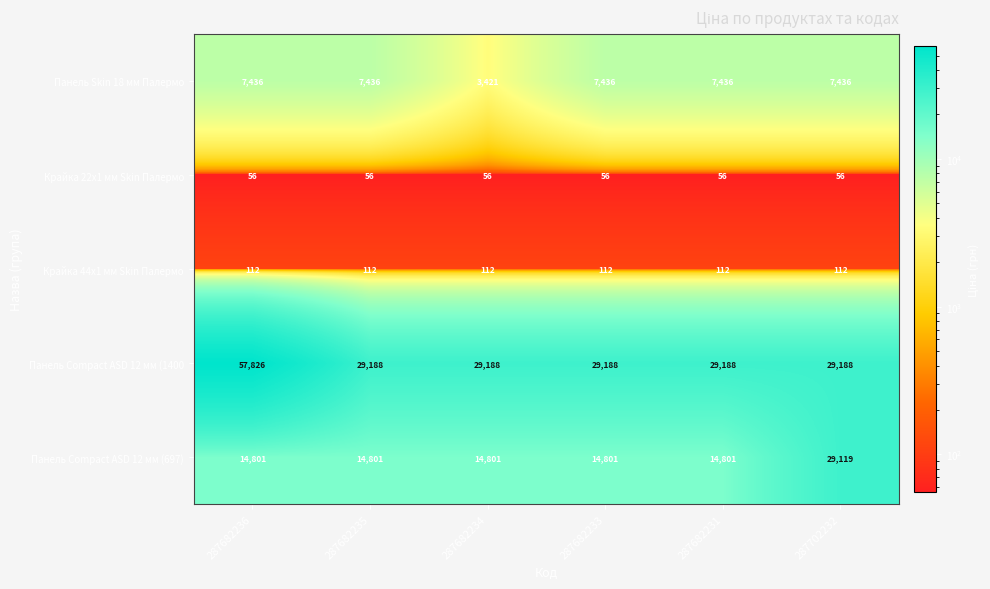

What is the difference between the maximum and second lowest values in the Панель Compact ASD 12 мм (697) series?

14318